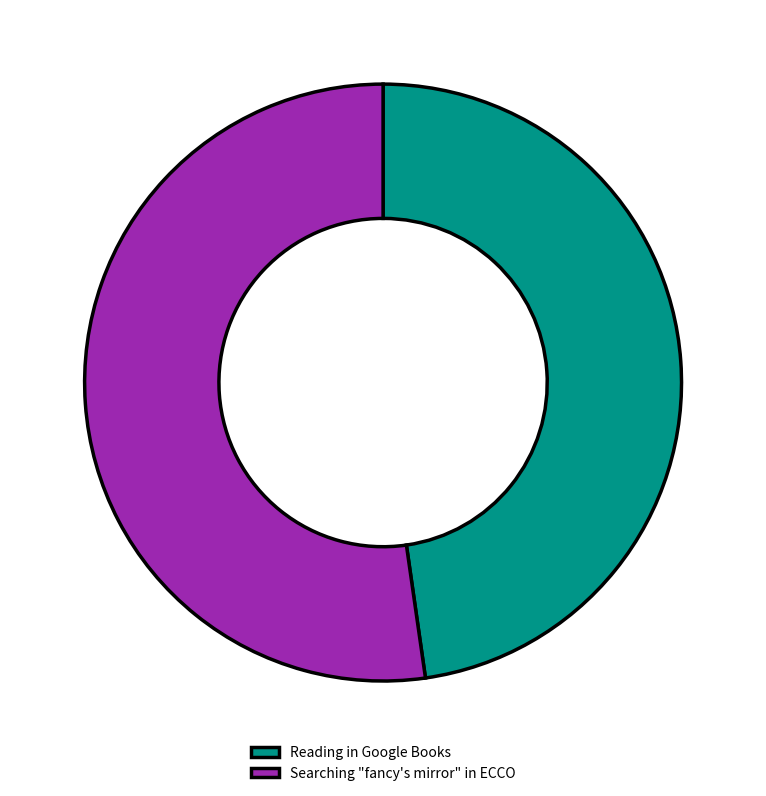

What is the largest slice in the pie chart?

Searching "fancy's mirror" in ECCO